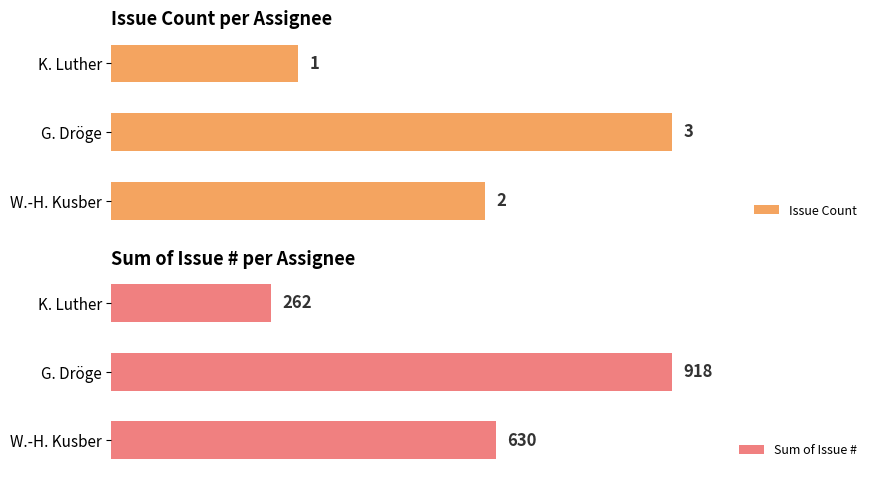

Which category has the lowest value in the Issue Count series?

K. Luther